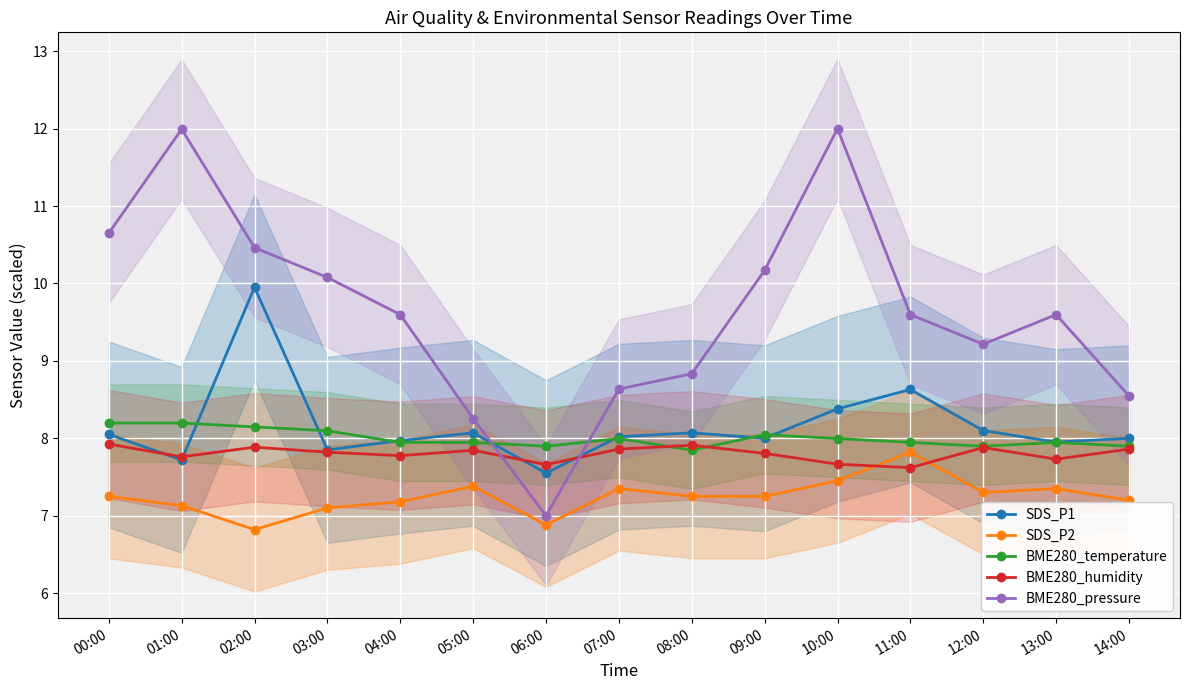

What is the lowest value of the SDS_P1 series?

7.5